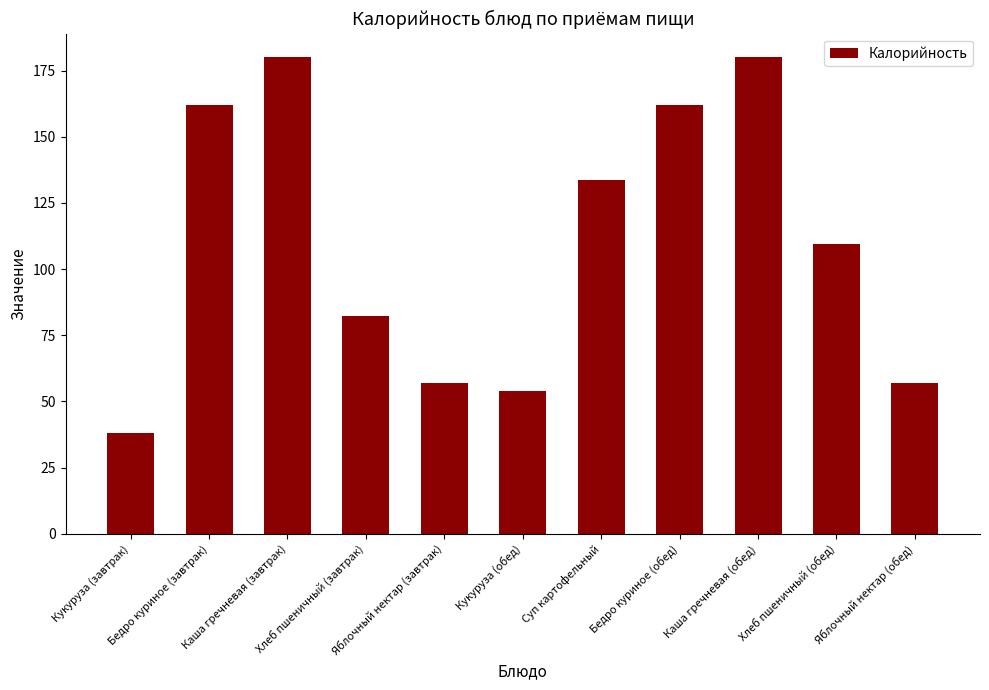

What is the label of the 9th bar from the right?

Каша гречневая (завтрак)